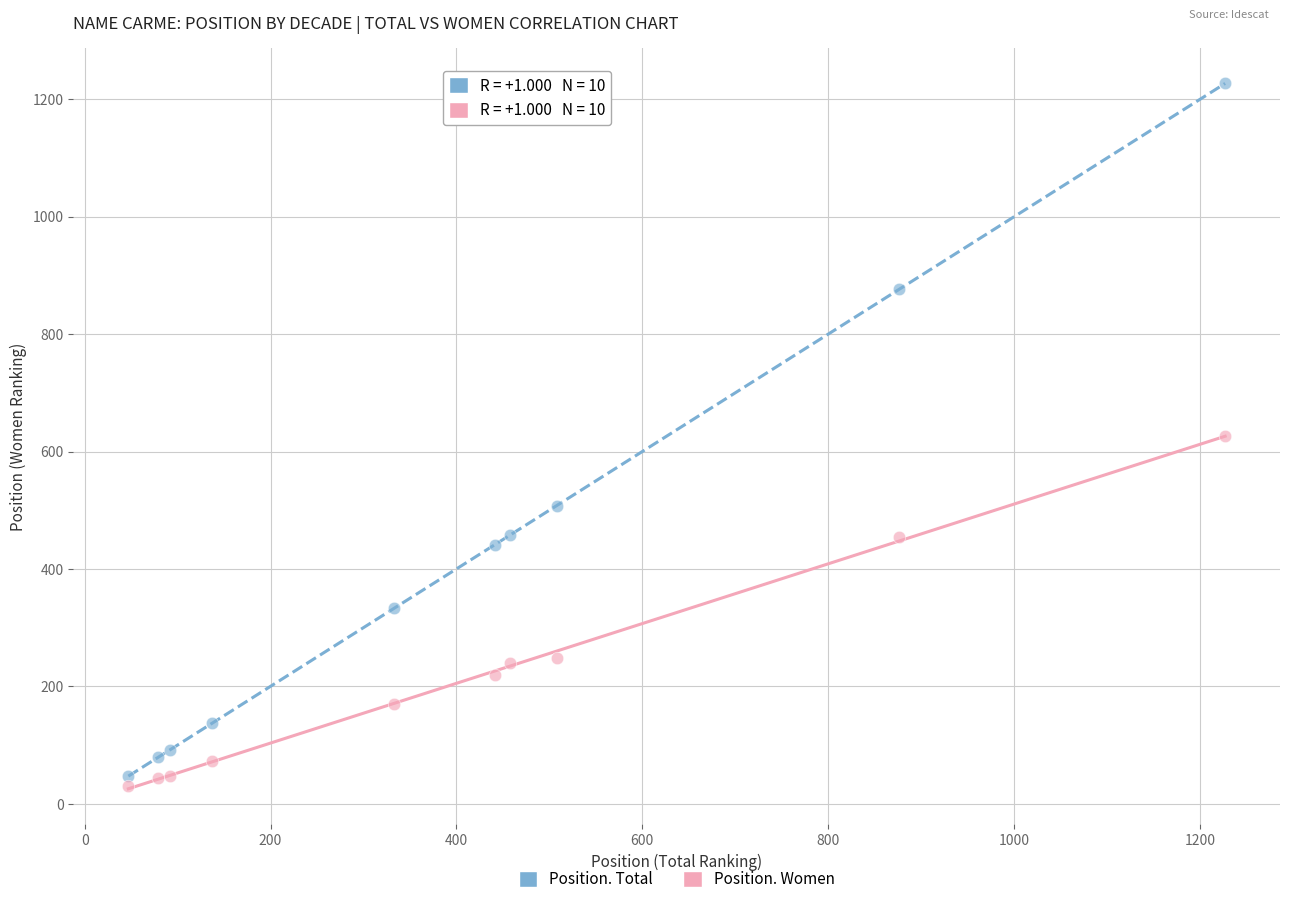

Across all data points, what is the range of Y values (max minus min)?

1196